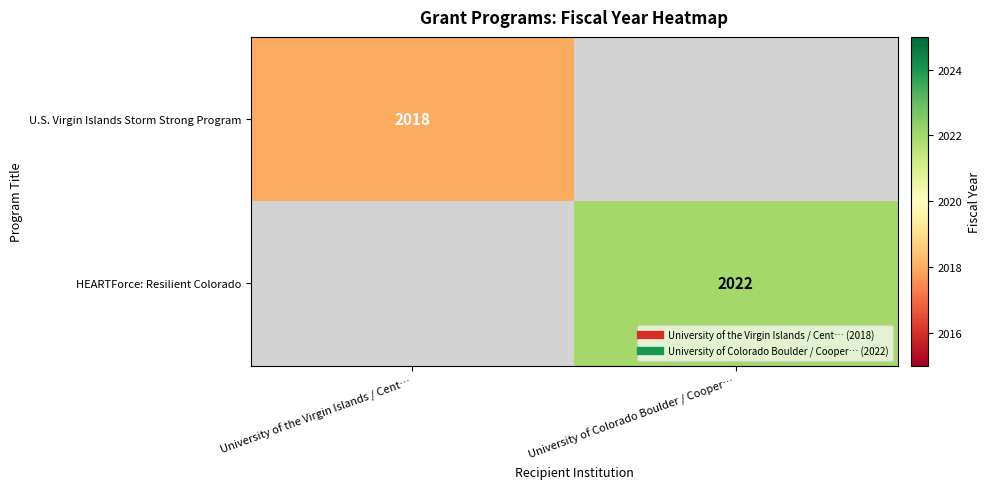

Which series has the widest spread of values?

U.S. Virgin Islands Storm Strong Program